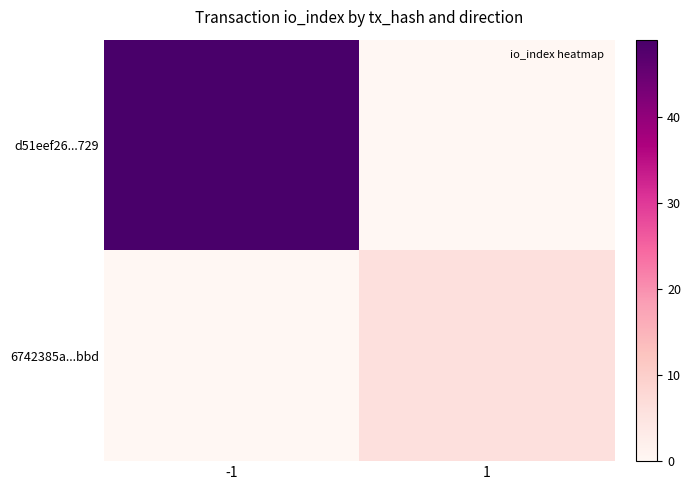

Reading left to right, extract all data points from this chart.

d51eef26...729: -1=49	1=0
6742385a...bbd: -1=0	1=6